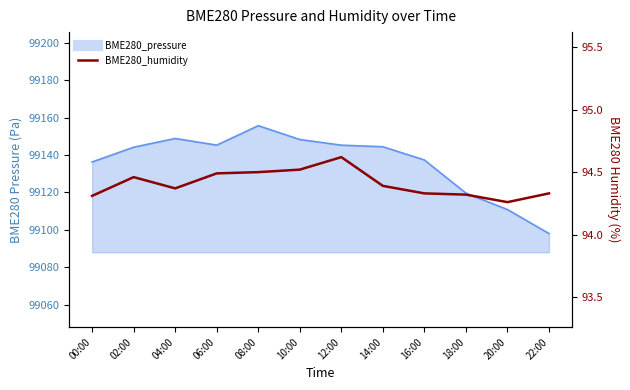

The chart shows a value of 141.3 at 04:00. True or false?

False